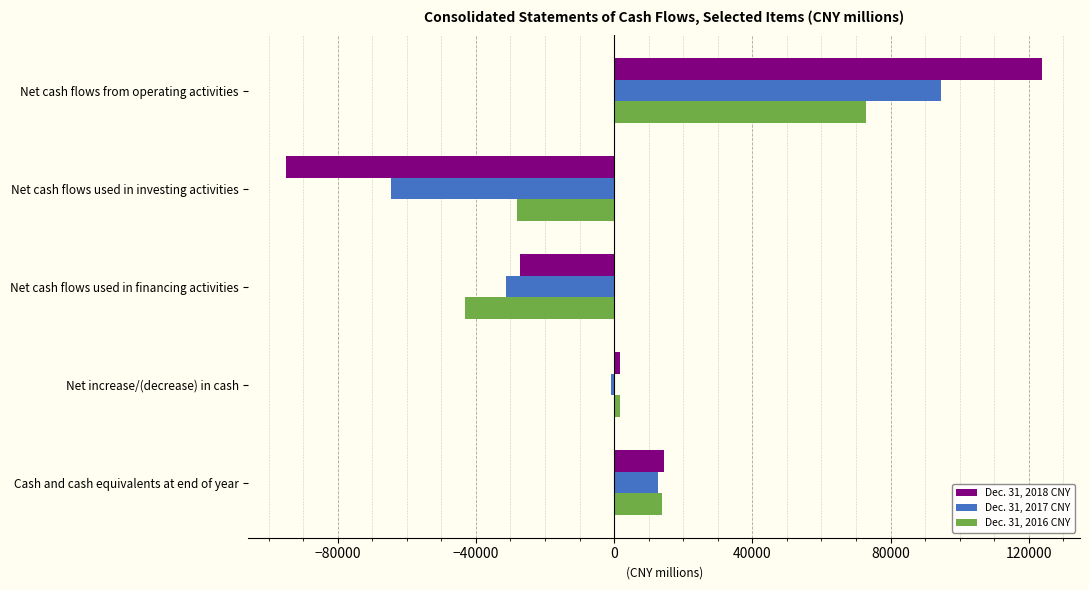

At Net cash flows used in financing activities, list the series in order from largest to smallest.

Dec. 31, 2018 CNY, Dec. 31, 2017 CNY, Dec. 31, 2016 CNY